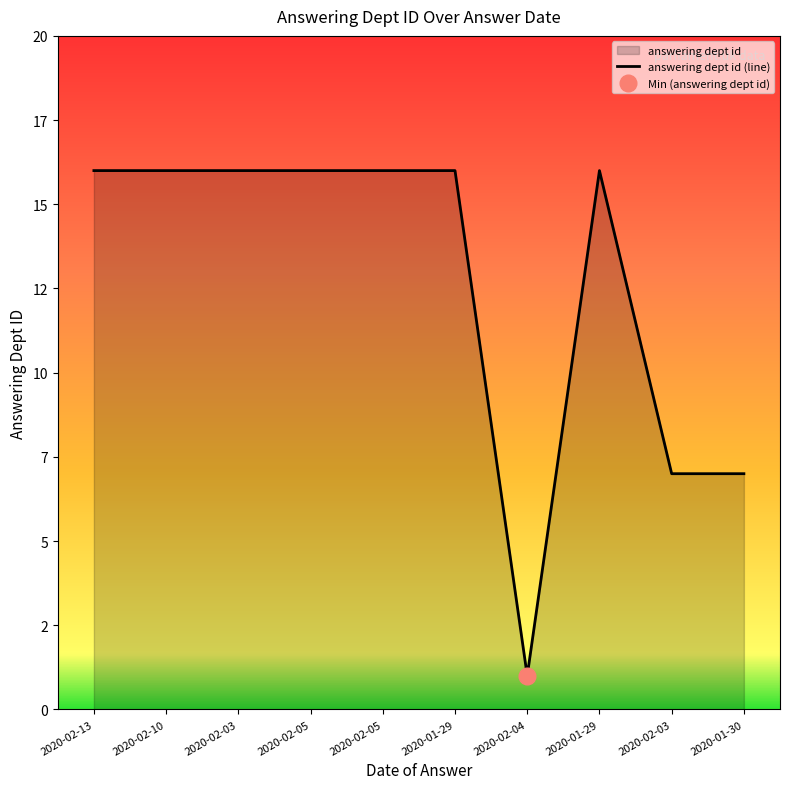

What is the difference between the maximum and minimum values?

15